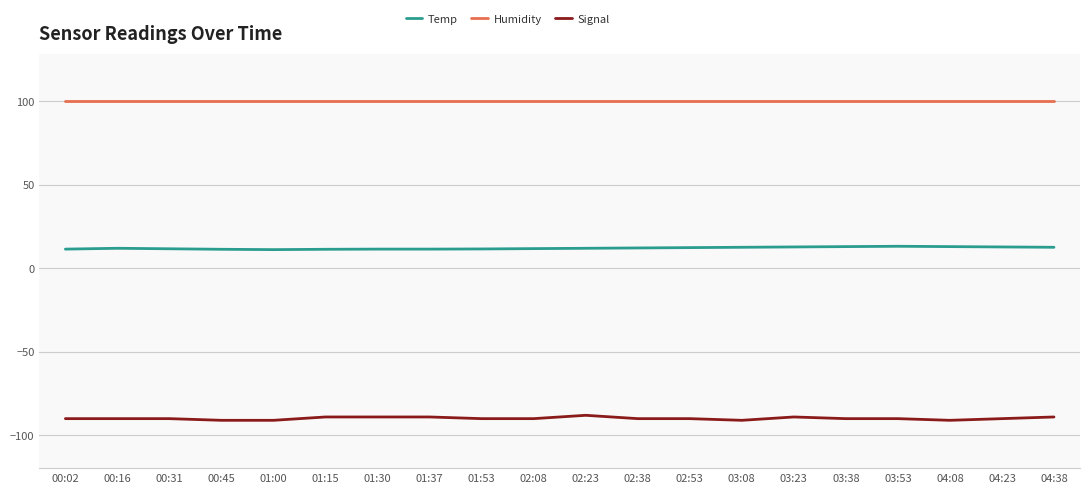

The value of Humidity at 02:23 is 99.9. True or false?

True